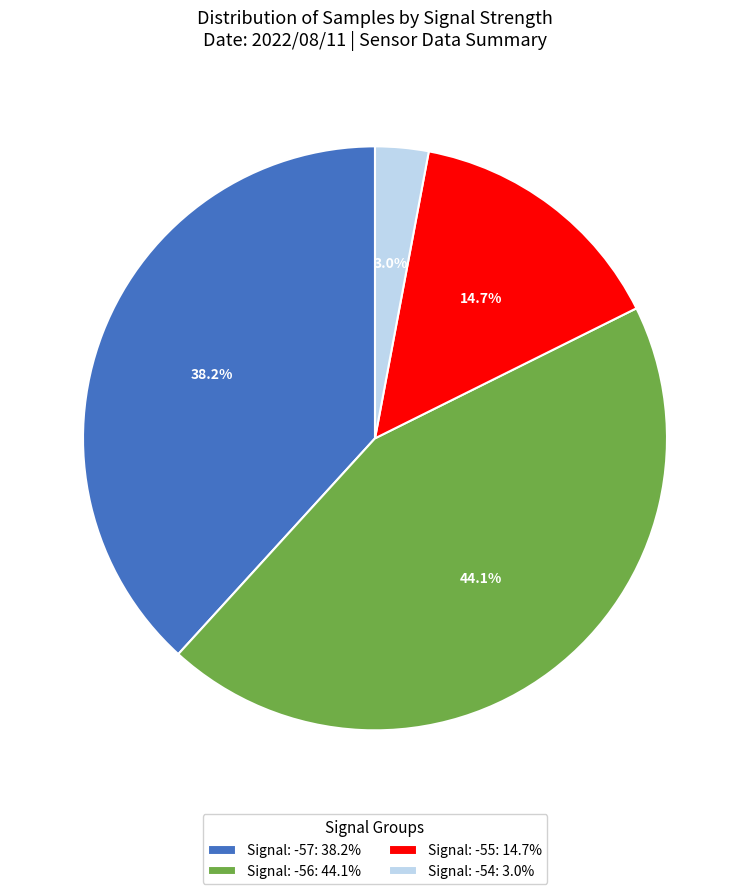

What percentage is NOT represented by Signal: -57: 38.2%?

61.8%